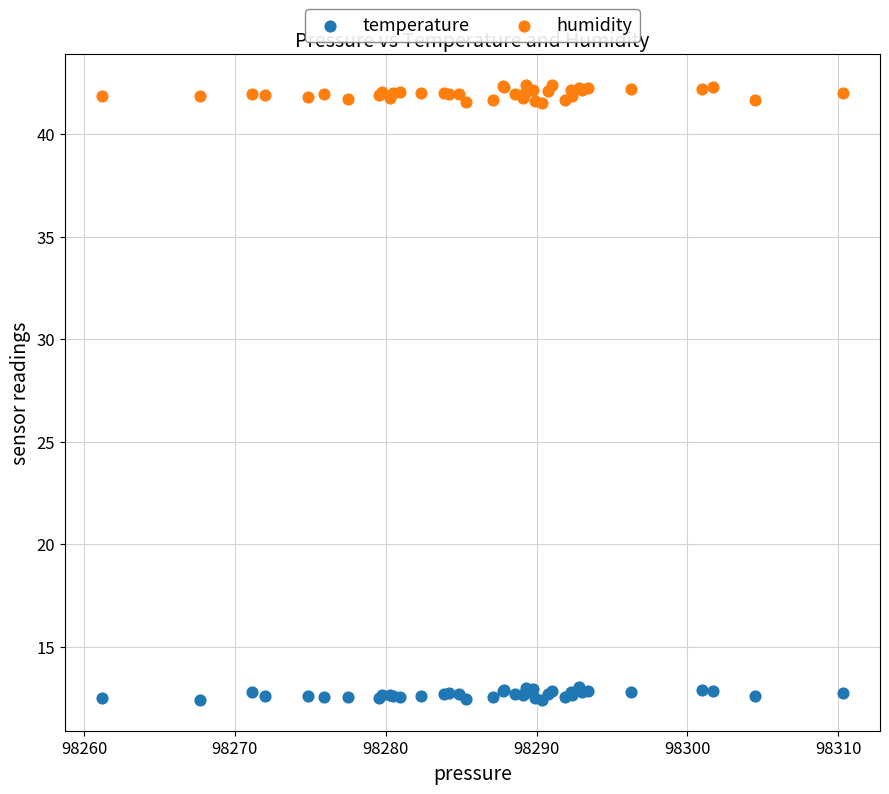

Which series reaches the maximum Y coordinate?

humidity